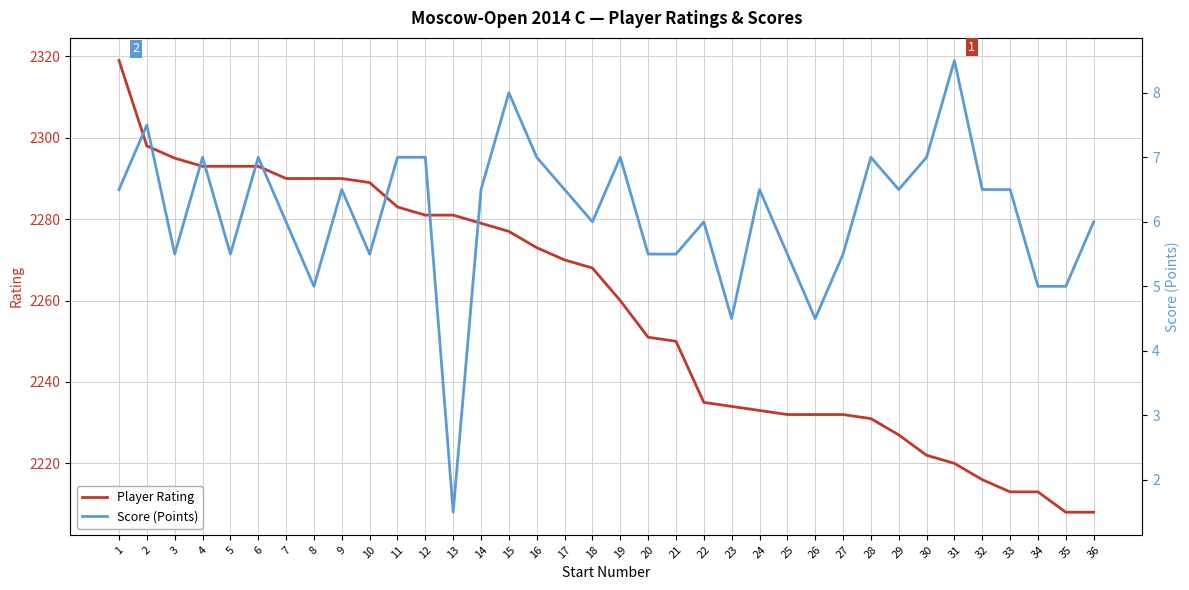

Rank the series at 3 from lowest to highest value.

Score (Points), Player Rating